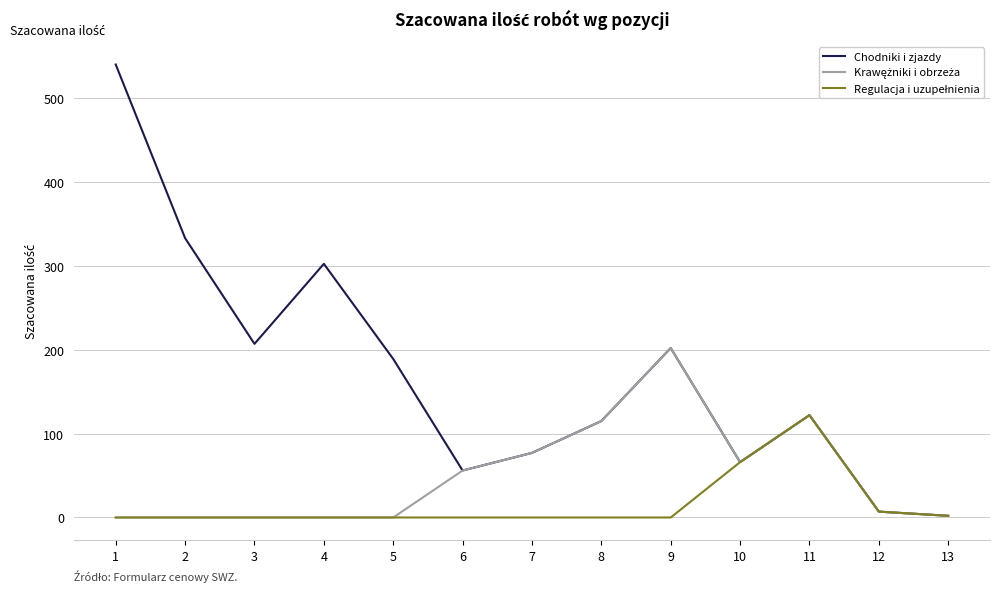

What is the maximum value shown in the chart?

540.0